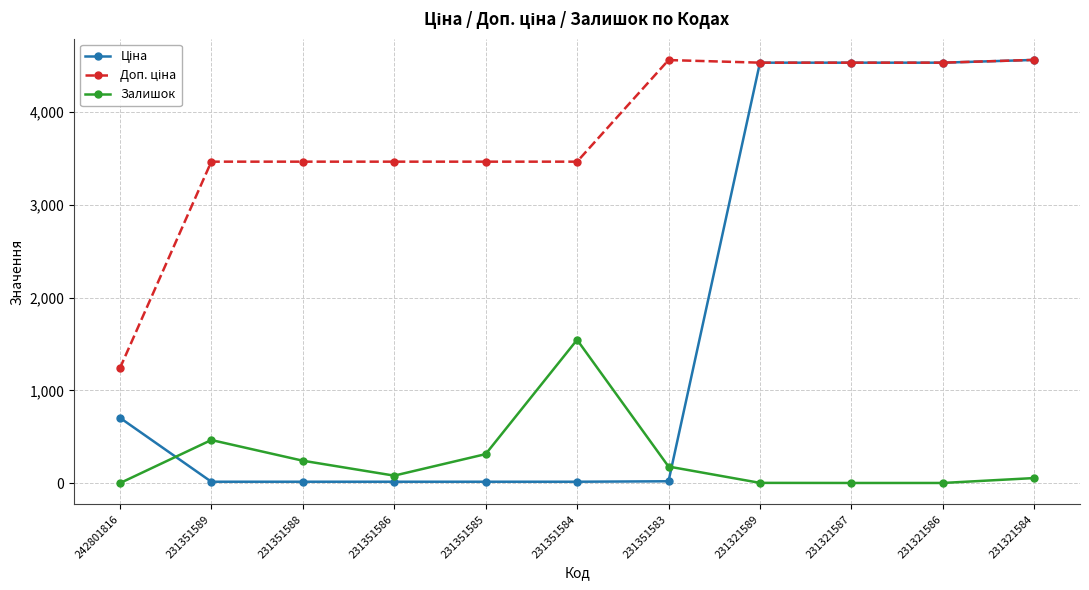

At which label does Залишок reach its peak?

231351584